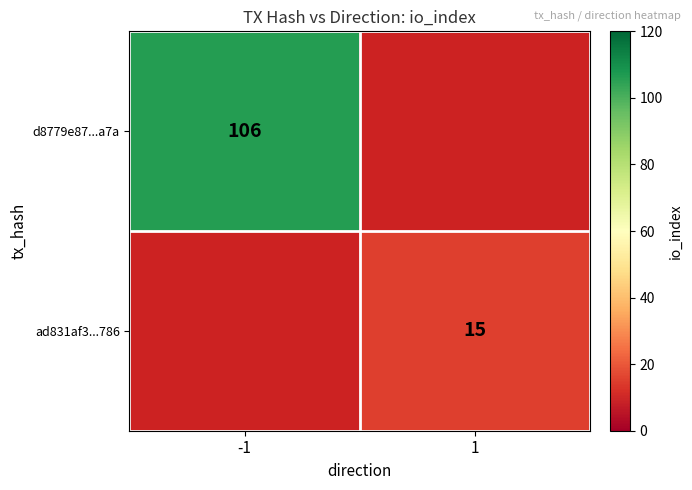

True or false: ad831af3...786 has a value of 15 at 1.

True